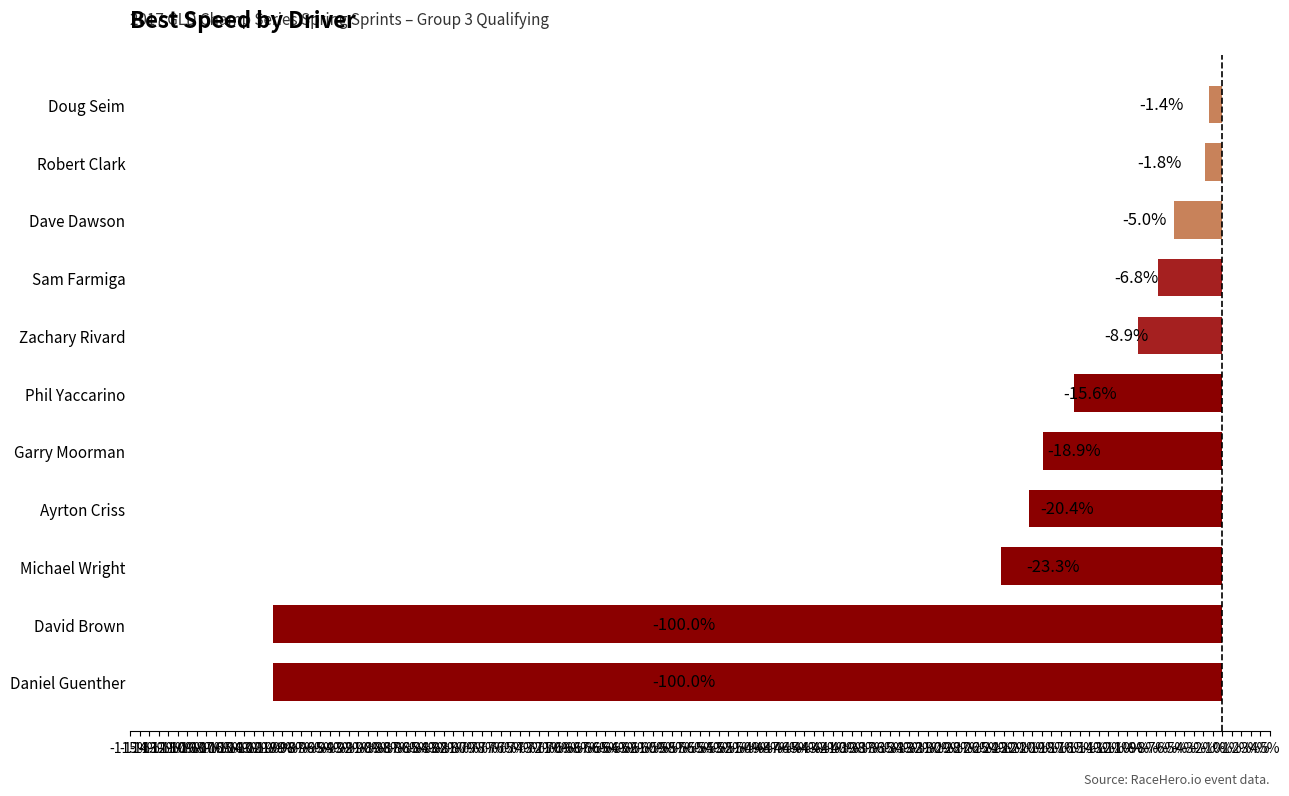

Does the chart contain any negative values?

Yes